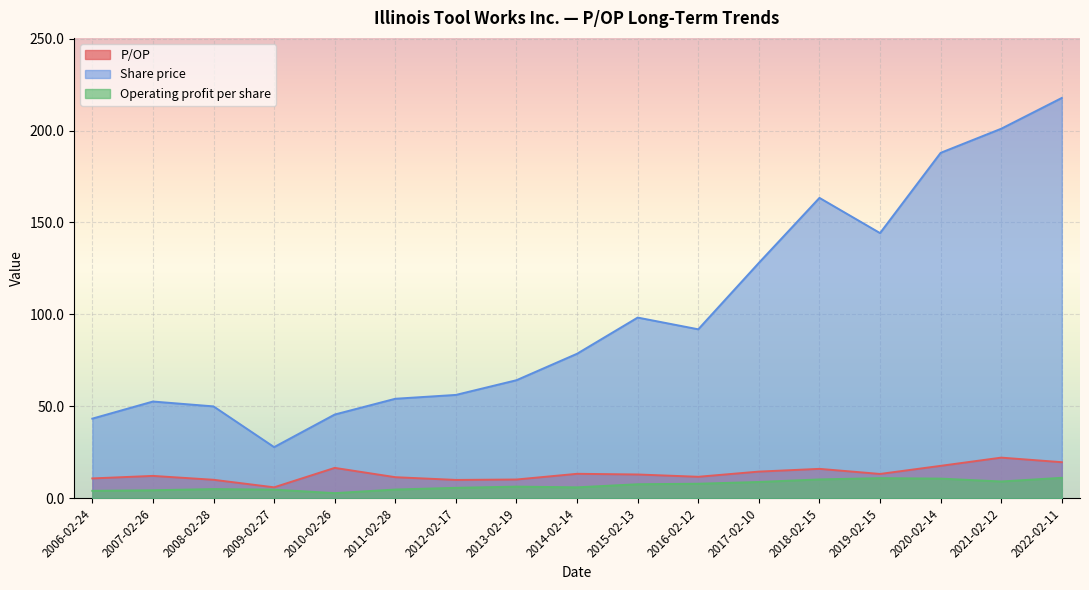

Does the chart display data point markers on the line(s)?

No